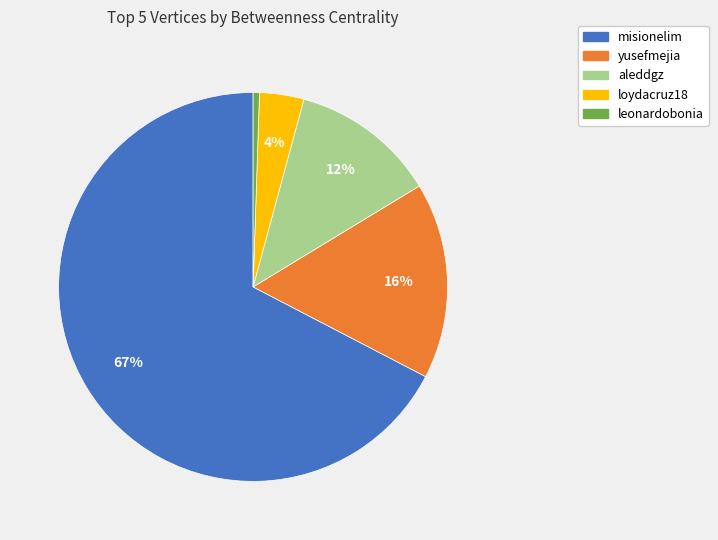

Which has a higher value, loydacruz18 or aleddgz?

aleddgz